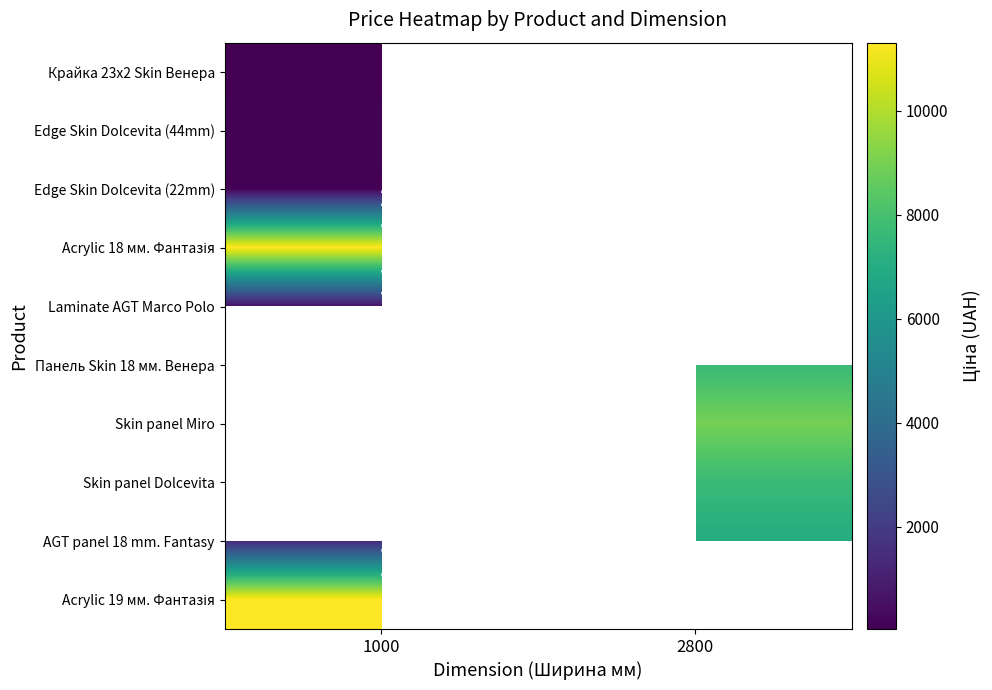

Is it true that Acrylic 19 мм. Фантазія equals 5972.2 at 1000?

False